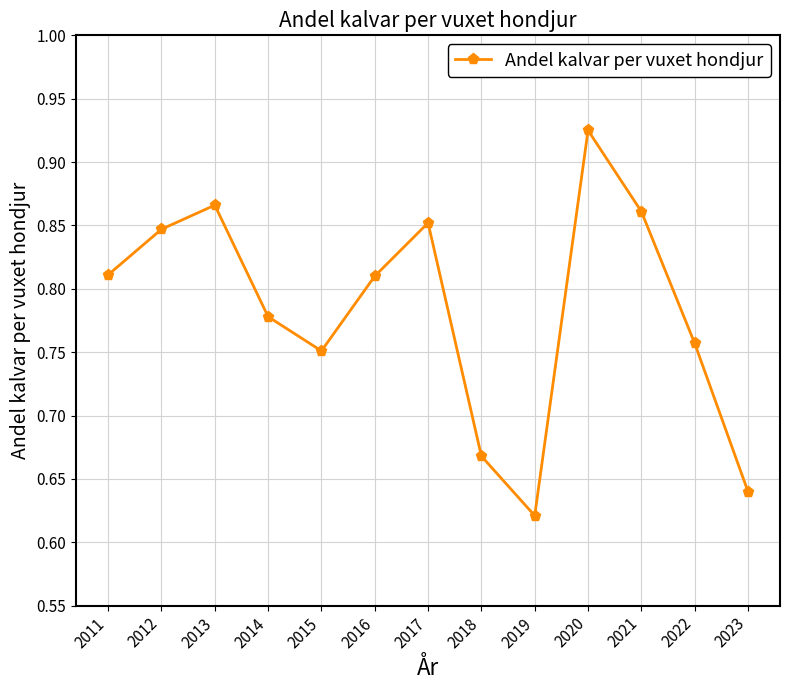

Which category has the highest value across all series?

2020